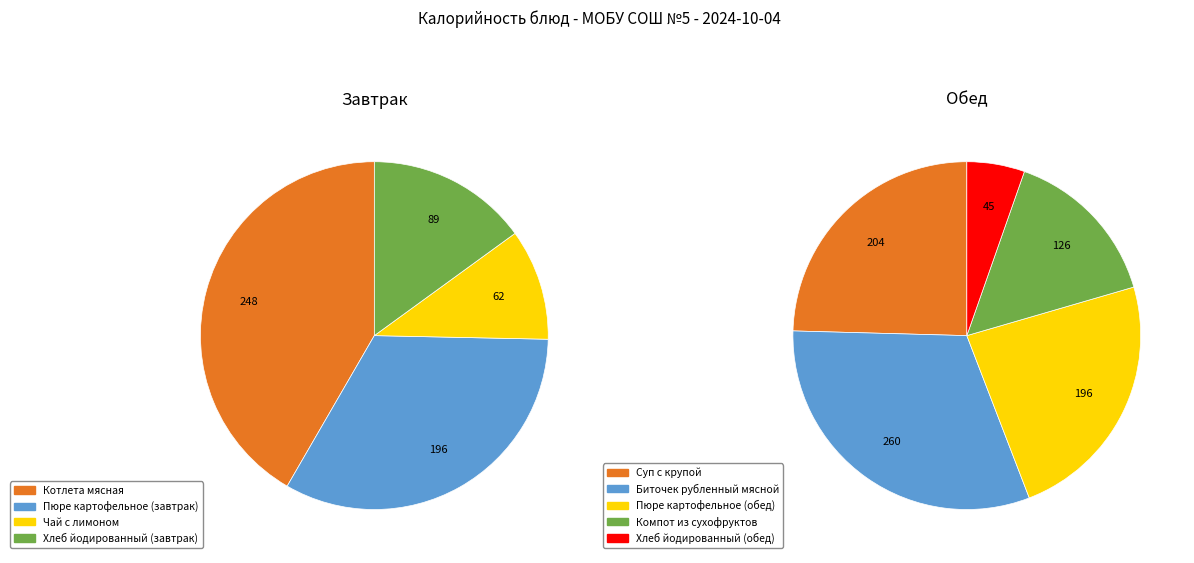

To the nearest percent, what is the difference between the Компот из сухофруктов and Хлеб йодированный (завтрак) slice percentages?

3%